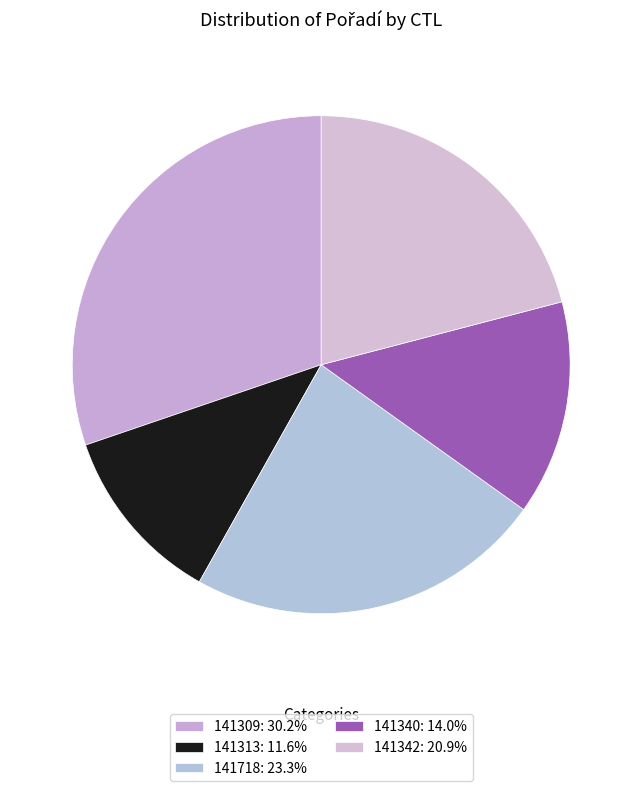

The 141309 slice represents 30% of the pie. True or false?

True